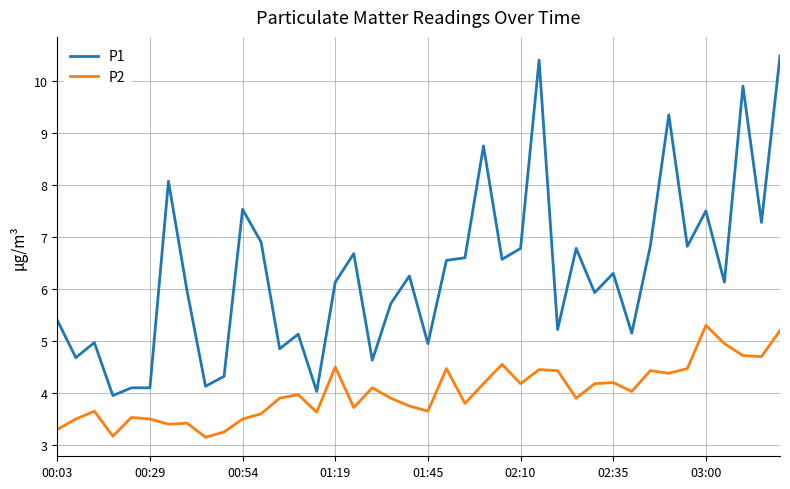

Which series has the widest spread of values?

P1